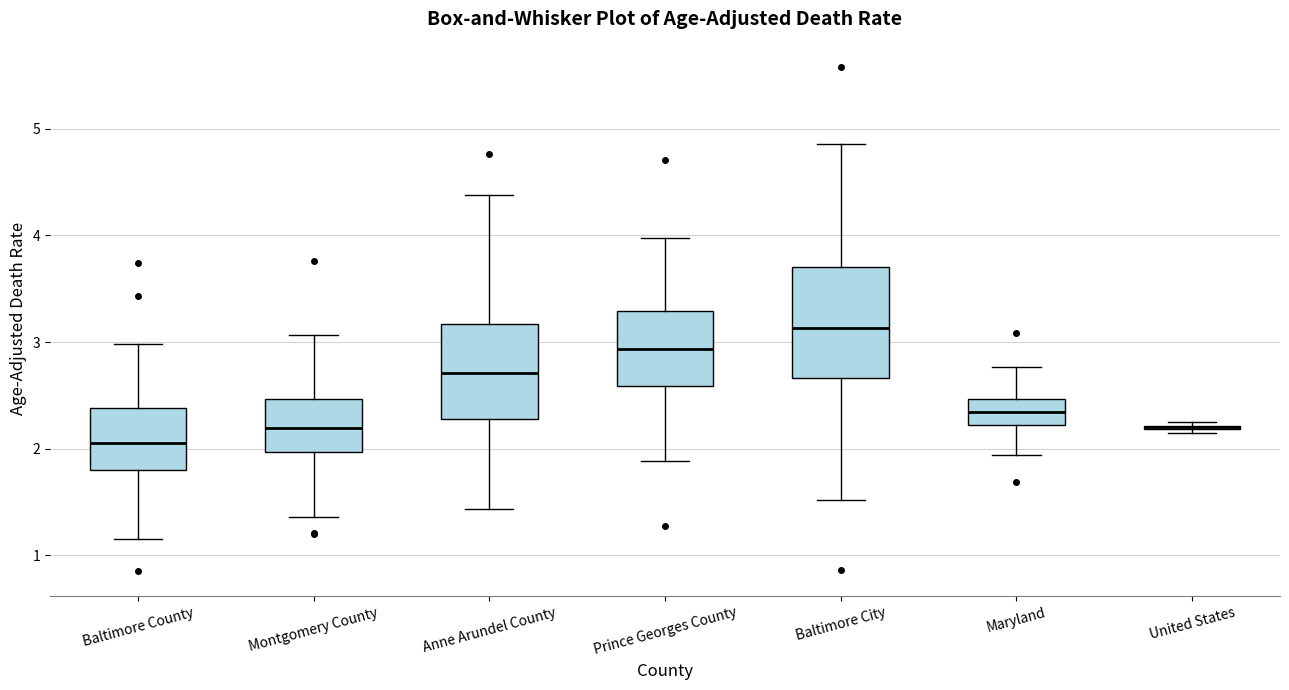

Reading left to right, read every box against the y-axis: the position of its median line, the range the box covers, and the ends of its whiskers. The values are not printed on the chart, so give them approximately, as read against the axis.

Baltimore County: median 2.1, box 1.8 to 2.4, whiskers 1.2 to 3.0
Montgomery County: median 2.2, box 2.0 to 2.5, whiskers 1.4 to 3.1
Anne Arundel County: median 2.7, box 2.3 to 3.2, whiskers 1.4 to 4.4
Prince Georges County: median 2.9, box 2.6 to 3.3, whiskers 1.9 to 4.0
Baltimore City: median 3.1, box 2.7 to 3.7, whiskers 1.5 to 4.9
Maryland: median 2.3, box 2.2 to 2.5, whiskers 1.9 to 2.8
United States: box collapsed to a line at 2.2, whiskers 2.1 to 2.3